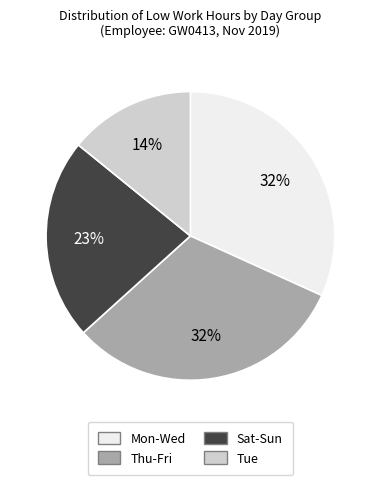

Which category has the smallest portion of the pie?

Tue